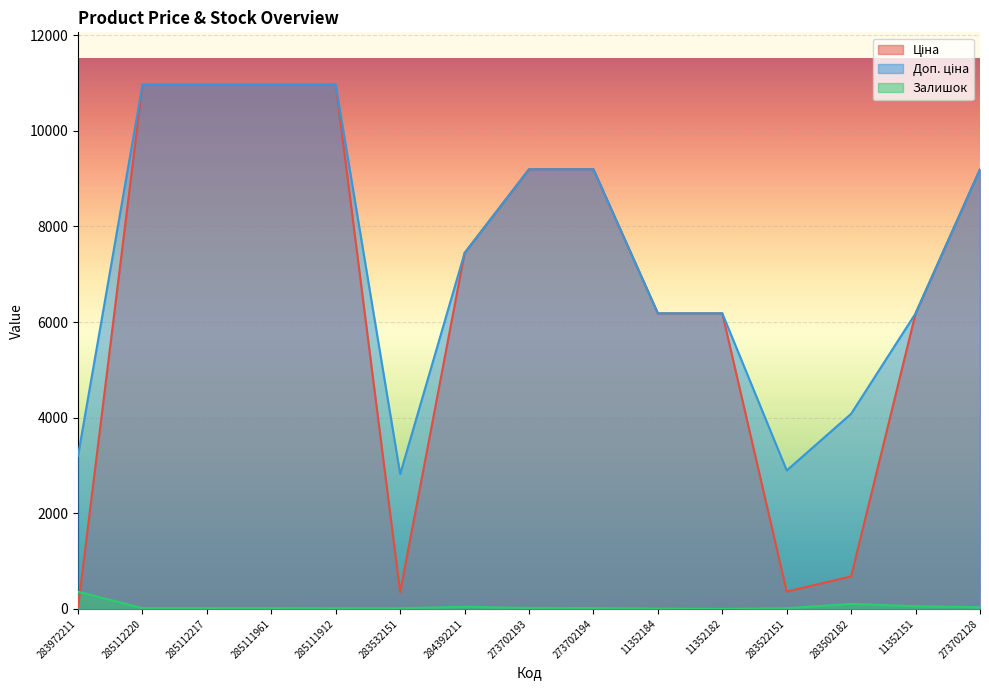

At which category is the sum across all series the highest?

285112220